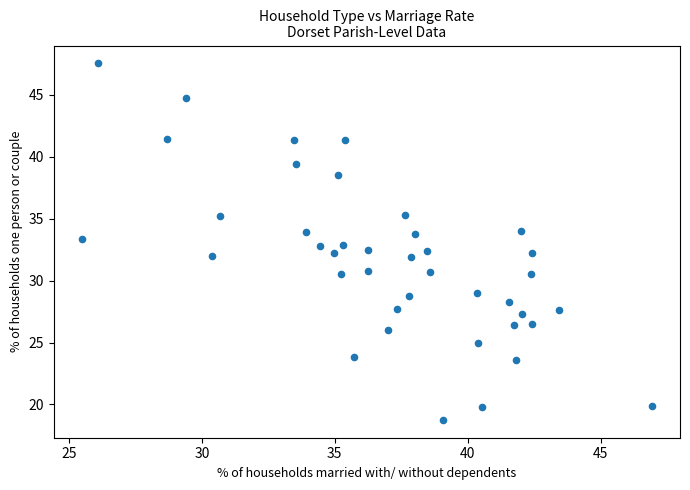

What is the range of X values (max minus min)?

21.4